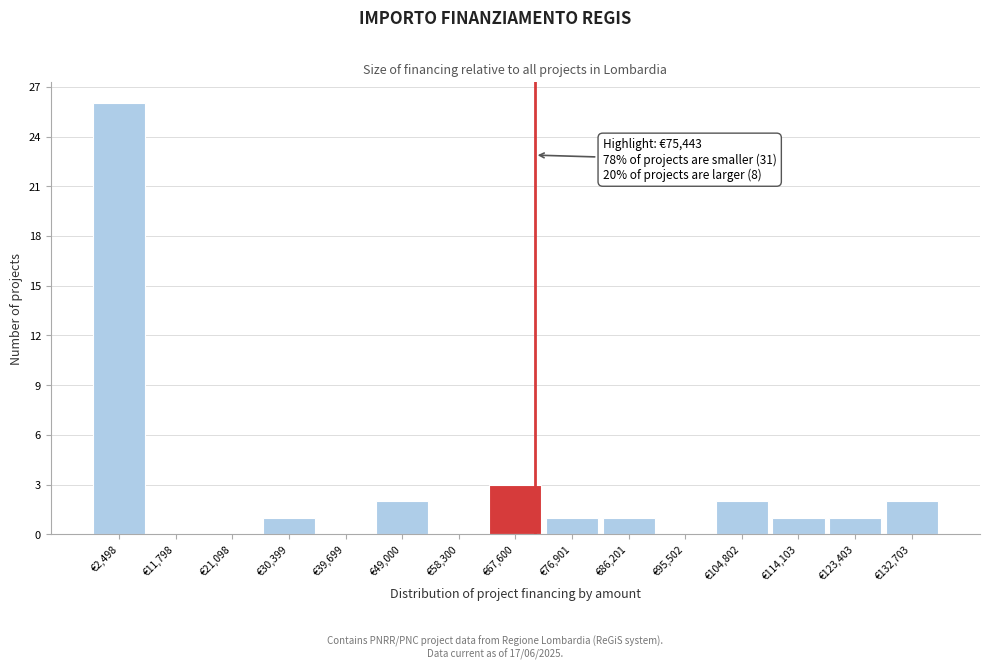

Reading left to right, list all the values displayed in this chart.

€2,498=26	€11,798=0	€21,098=0	€30,399=1	€39,699=0	€49,000=2	€58,300=0	€67,600=3	€76,901=1	€86,201=1	€95,502=0	€104,802=2	€114,103=1	€123,403=1	€132,703=2